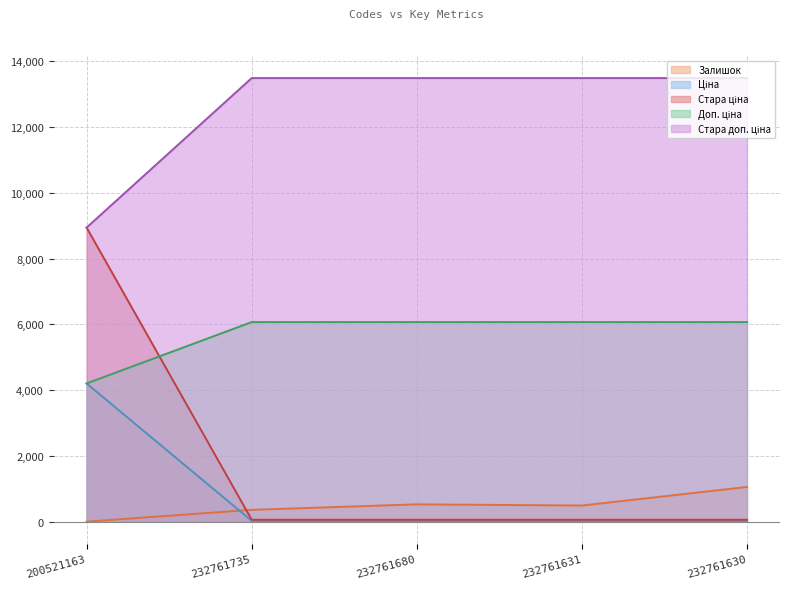

Between 200521163 and 232761680, which is larger?

232761680